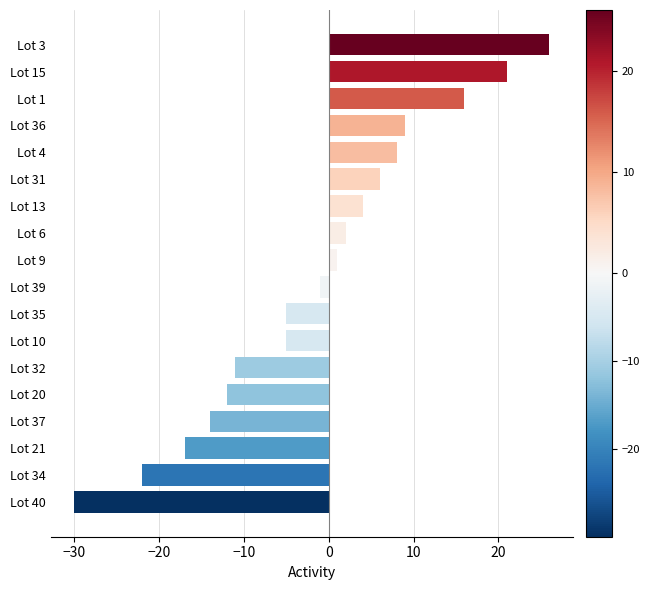

Reading bottom to top, transcribe all the data shown in this chart.

-30	-22	-17	-14	-12	-11	-5	-5	-1	1	2	4	6	8	9	16	21	26